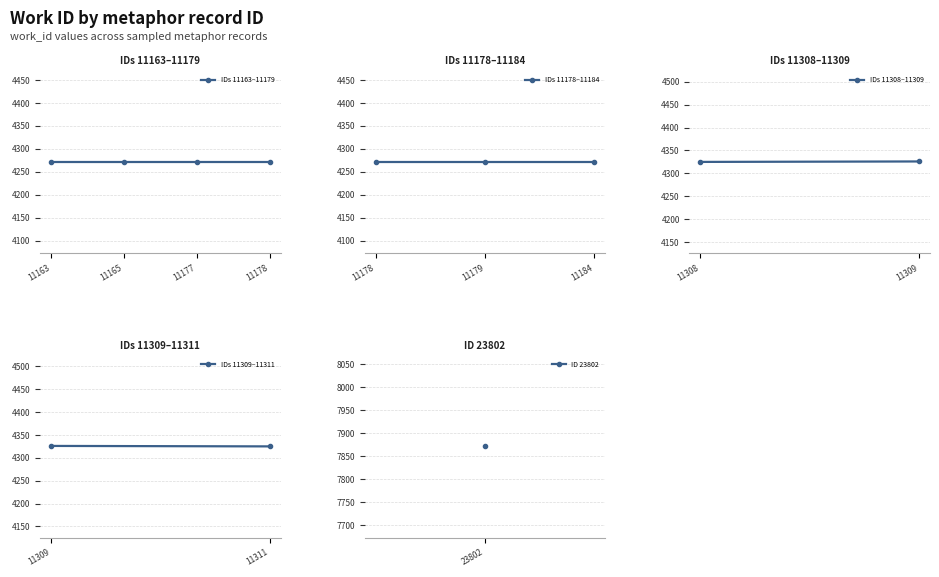

Between 11177 and 11309, which is larger?

11309